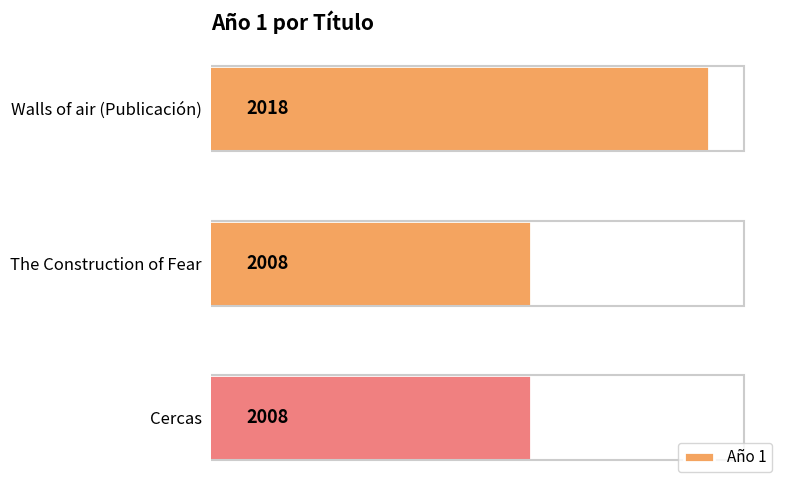

Between Walls of air (Publicación) and Cercas, which is larger?

Walls of air (Publicación)